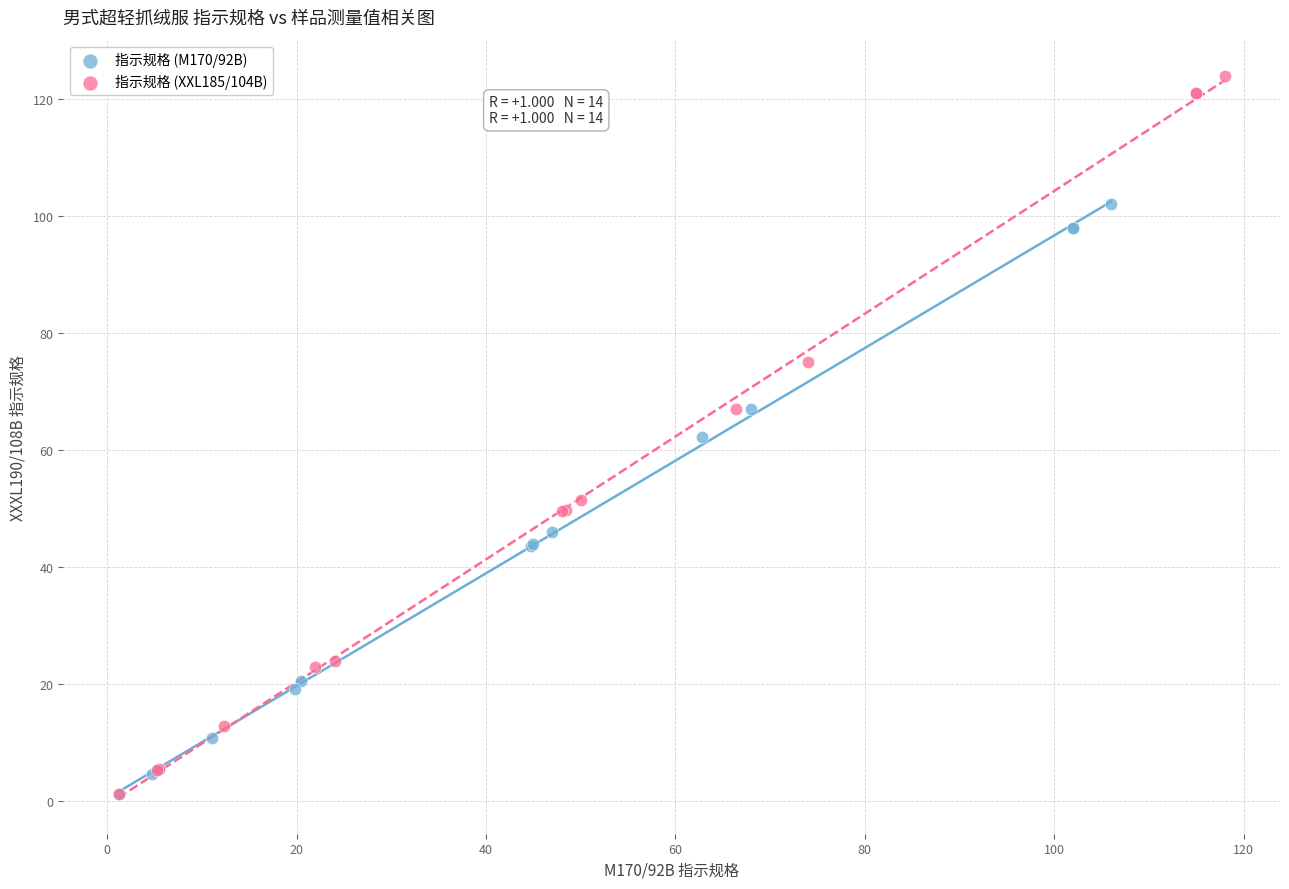

Which series has the widest spread of Y values?

指示规格 (XXL185/104B)